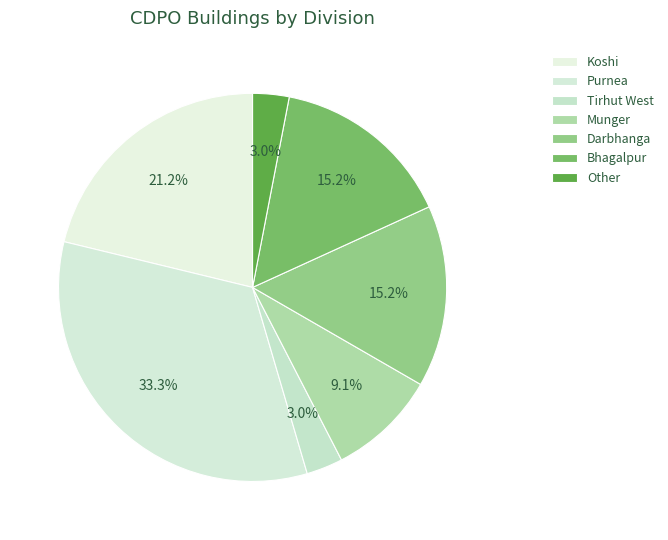

Does any single category account for the majority?

No